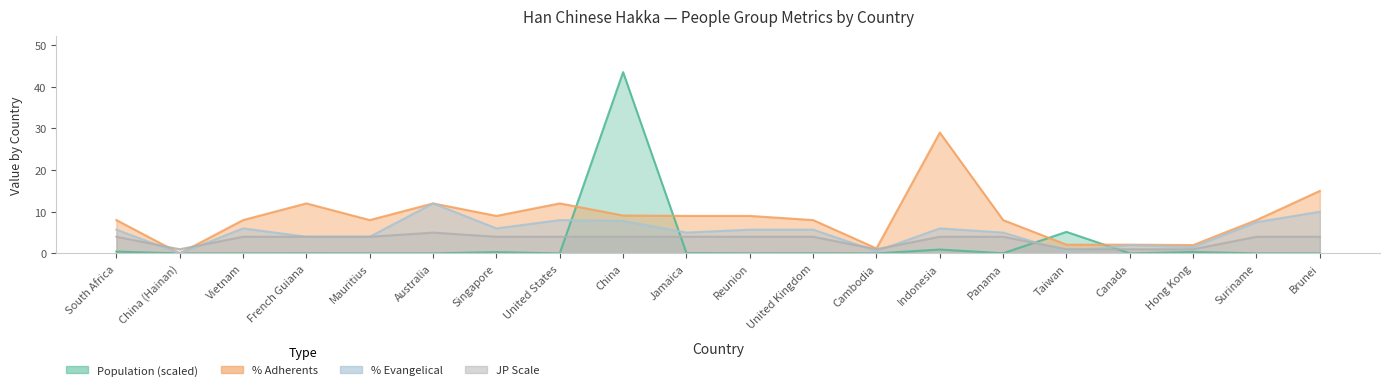

Reading right to left, extract all data points from this chart.

Population: 0.0	0.0	0.3	0.0	5.2	0.0	0.9	0.0	0.0	0.0	0.1	43.5	0.0	0.3	0.0	0.0	0.0	0.0	0.0	0.4
PercentAdherents: 15.0	8.0	2.0	2.1	2.1	8.0	29.0	1.2	8.0	9.0	9.0	9.1	12.0	9.0	12.0	8.0	12.0	8.0	0.0	8.0
PercentEvangelical: 10.0	7.5	1.5	2.0	0.4	5.0	6.0	0.6	5.7	5.7	5.0	7.8	8.0	6.0	12.0	4.0	4.0	6.0	0.0	5.7
JPScale: 4.0	4.0	1.0	1.0	1.0	4.0	4.0	1.0	4.0	4.0	4.0	4.0	4.0	4.0	5.0	4.0	4.0	4.0	1.0	4.0